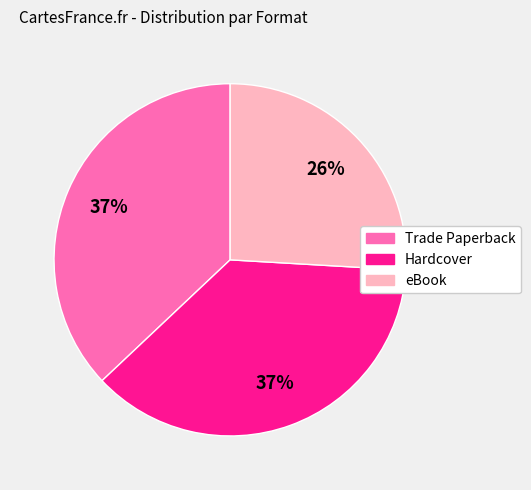

Does any single category account for the majority?

No